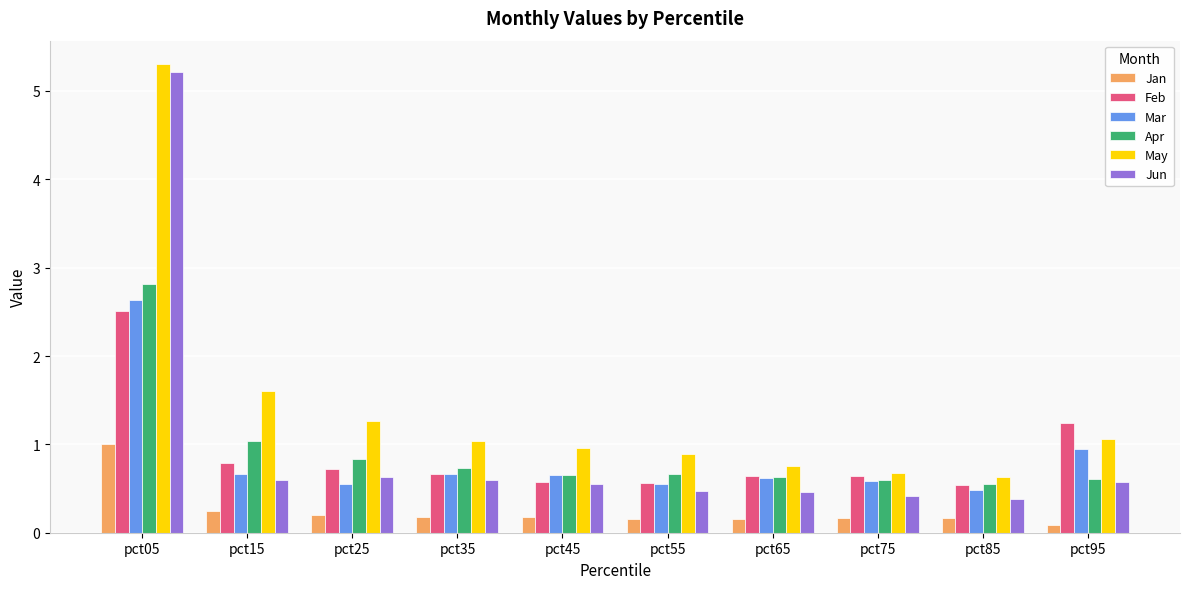

What is the average value of the Feb series?

0.9